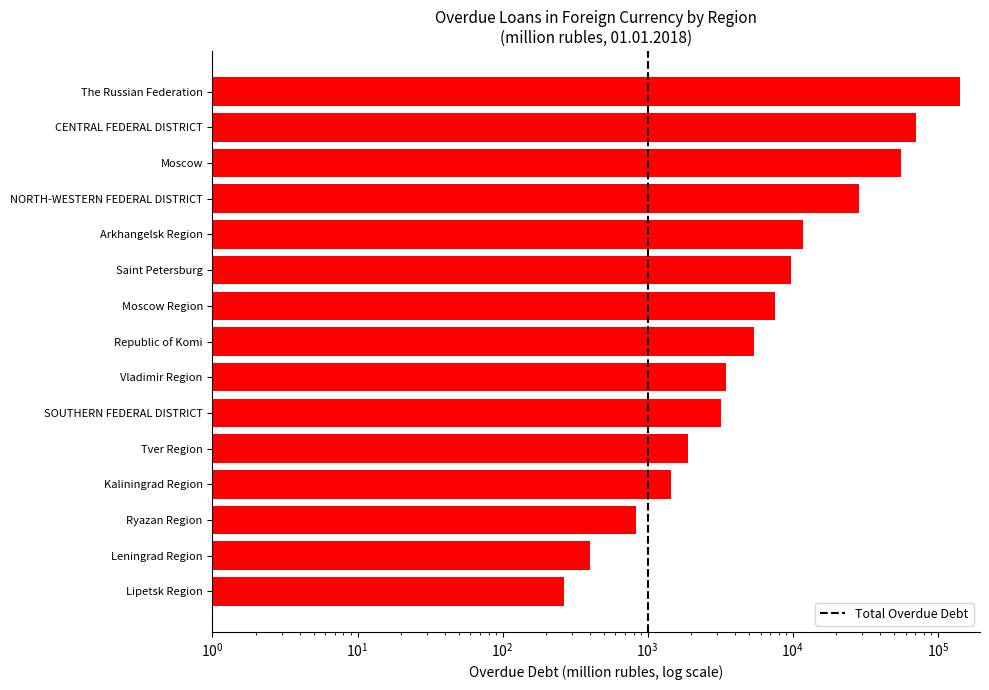

Is it true that the value at The Russian Federation is 222940?

False